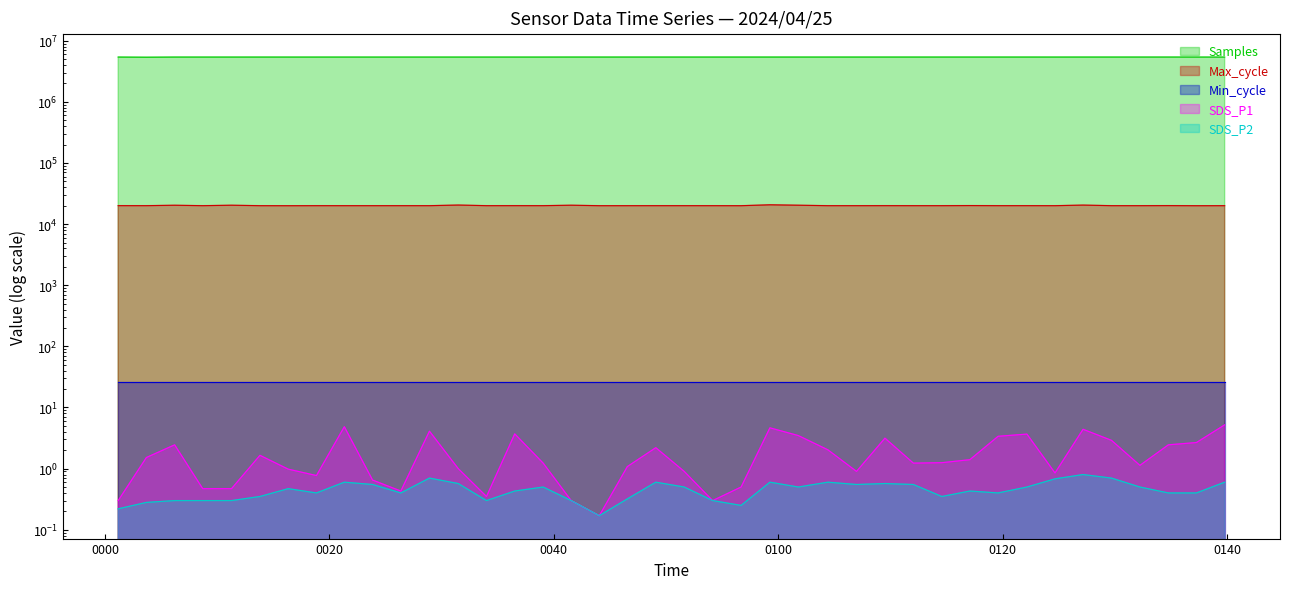

At how many categories does at least one series exceed 4811061?

40